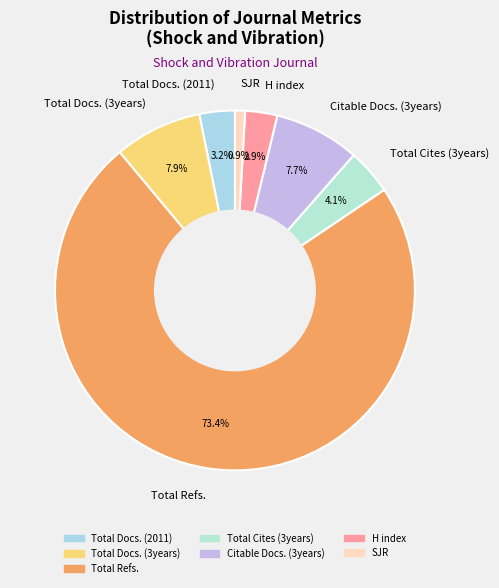

Which slice is the largest?

Total Refs.